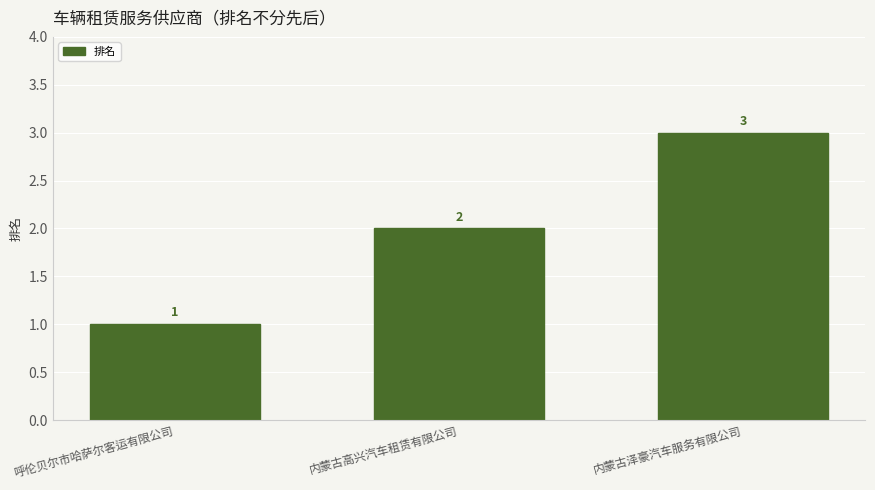

Approximately how many times larger is the value at 呼伦贝尔市哈萨尔客运有限公司 compared to 内蒙古泽豪汽车服务有限公司?

0.3